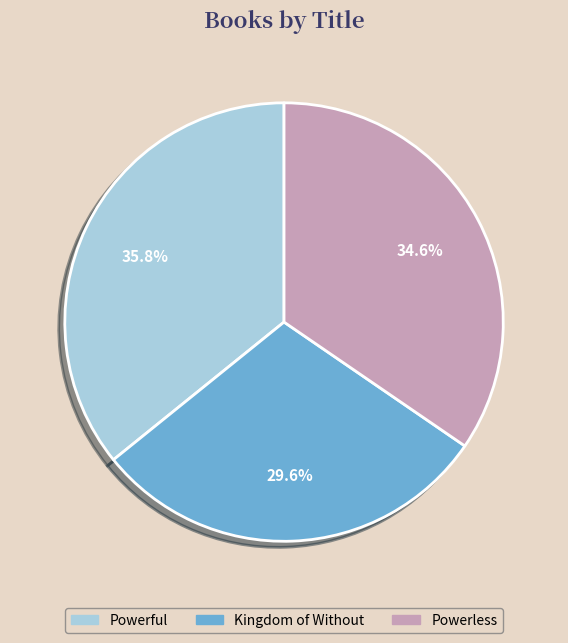

To the nearest percent, what is the average slice percentage?

33%